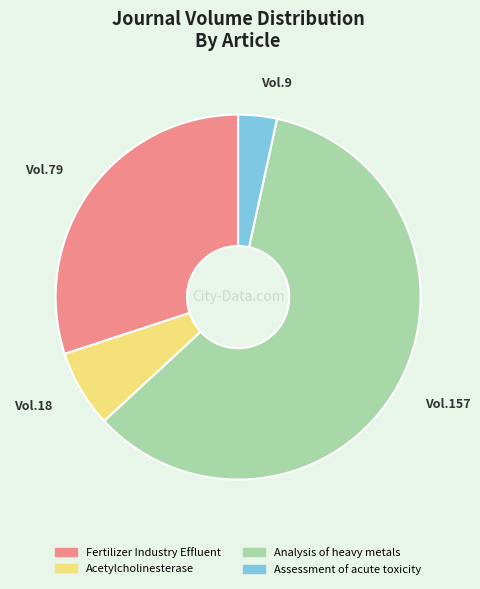

Which has a higher value, Assessment of acute toxicity or Analysis of heavy metals?

Analysis of heavy metals